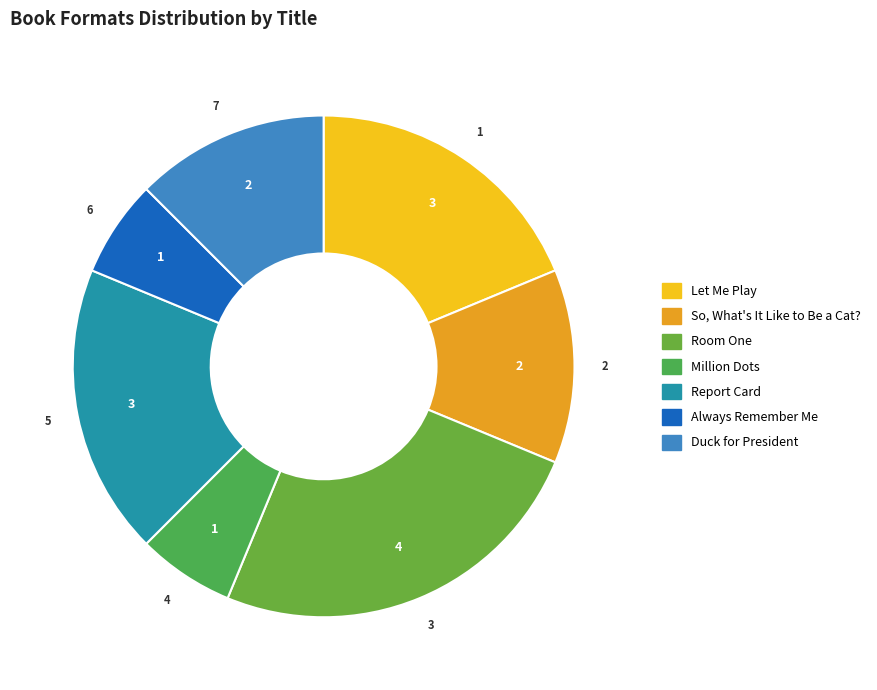

True or false: So, What's It Like to Be a Cat? accounts for 27% of the total.

False